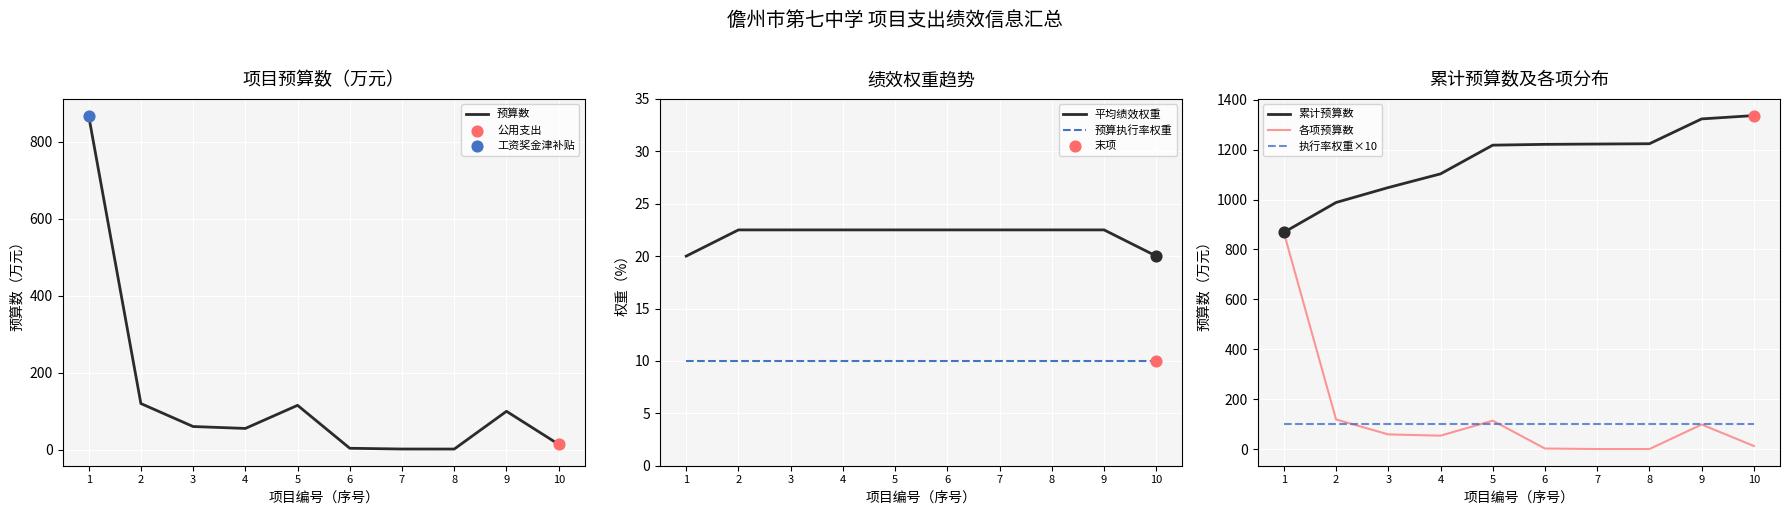

Which series has the largest total across all categories?

累计预算数